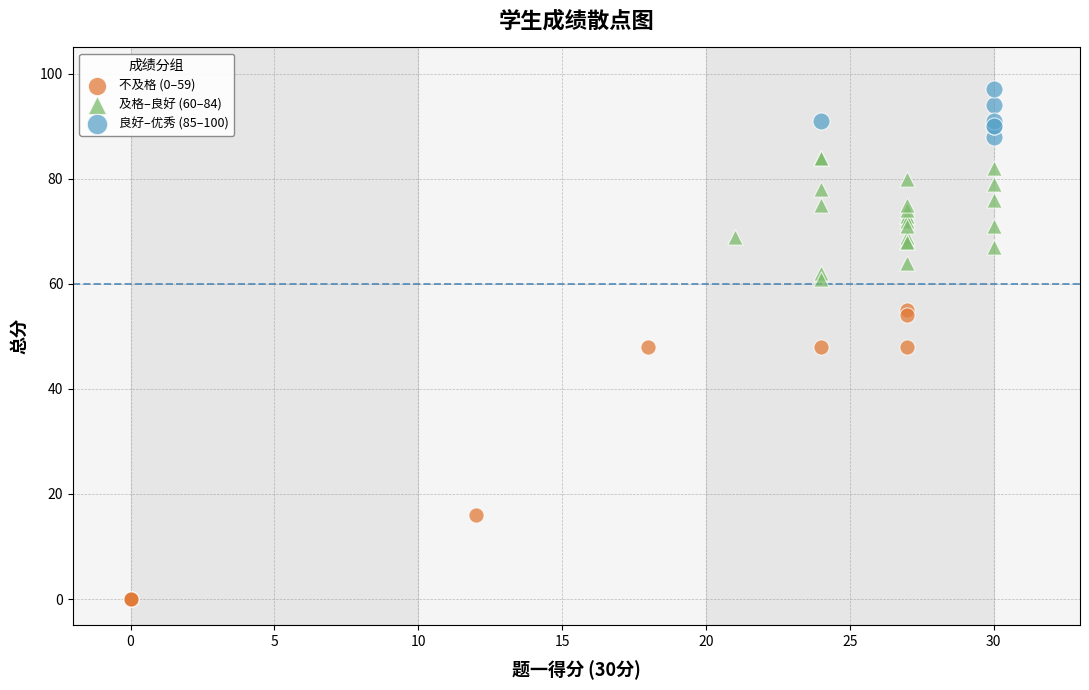

Which series contains the lowest Y value?

不及格 (0–59)